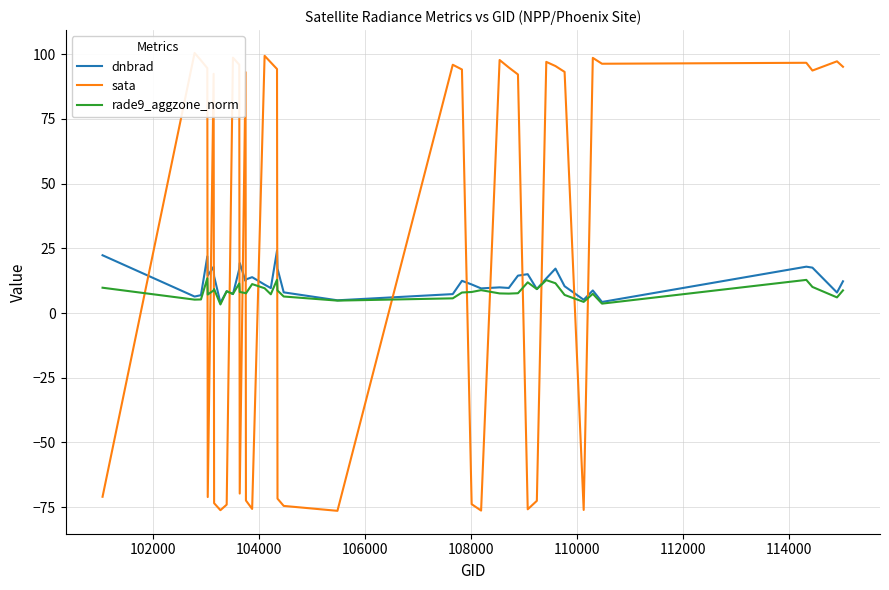

After their last crossing, which series has the higher values: dnbrad or sata?

sata